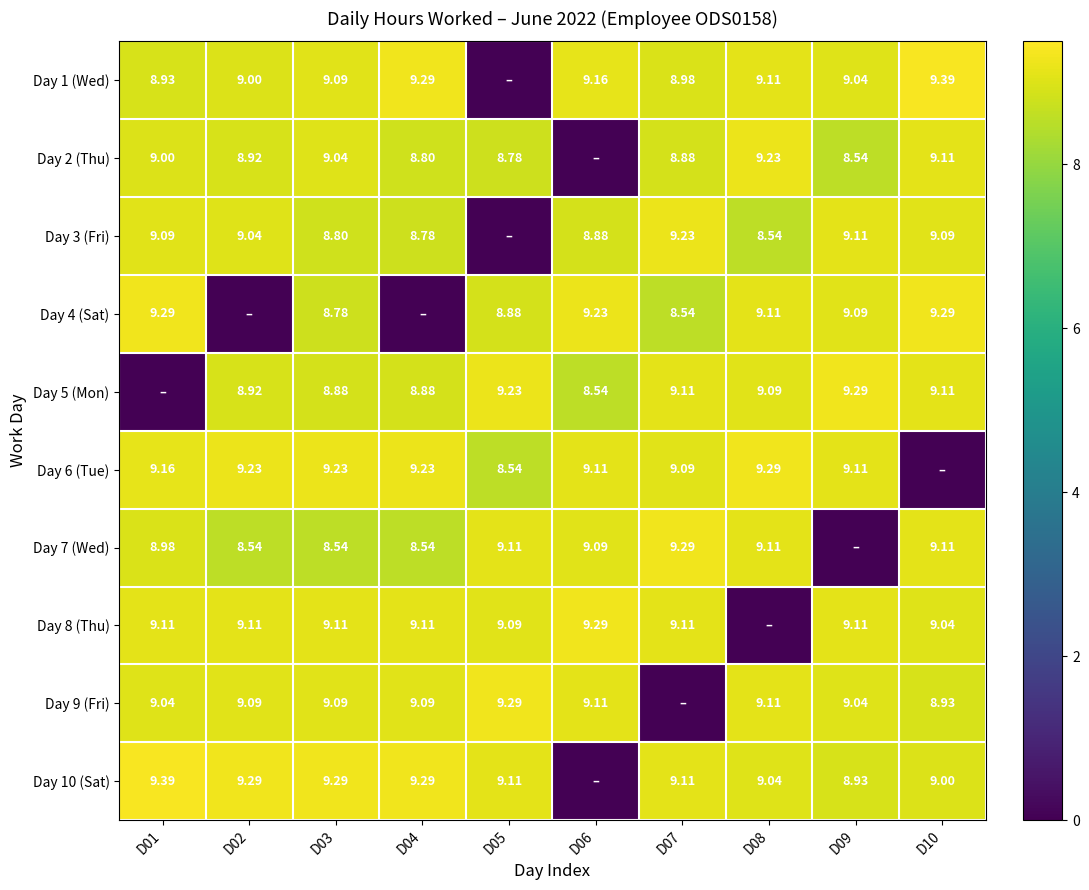

The value of Day 2 (Thu) at D10 is 9.1. True or false?

True